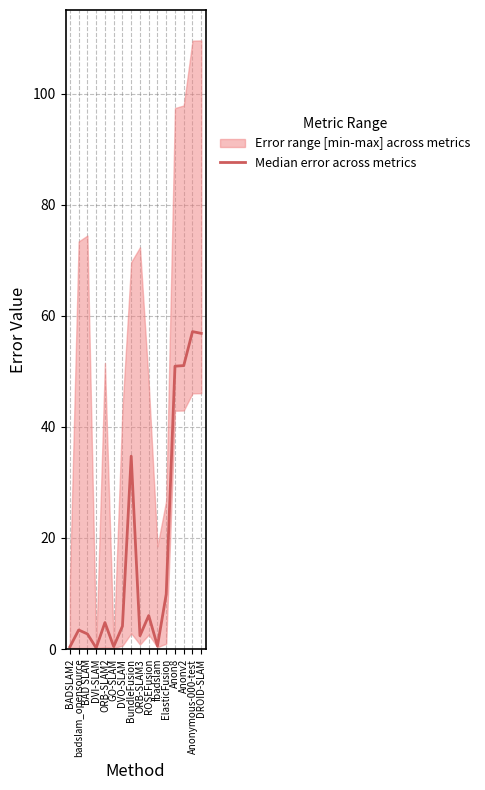

What is the label of the 15th point from the left?

Anonymous-000-test